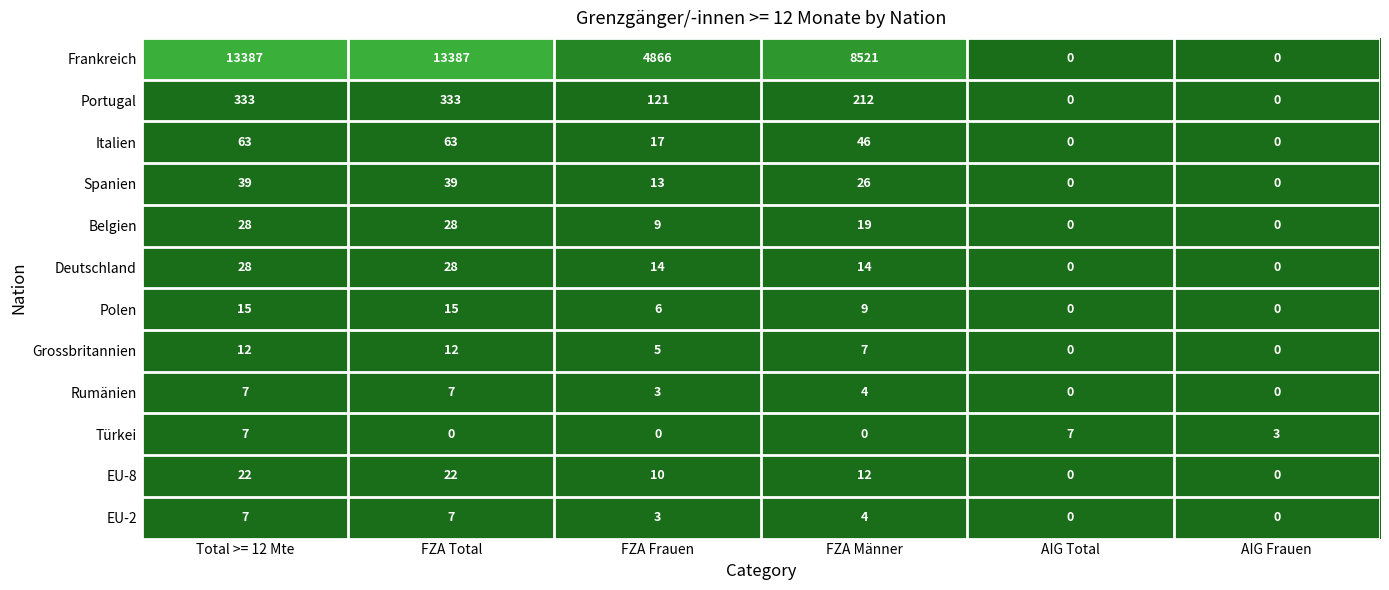

How many data points does each series have?

6